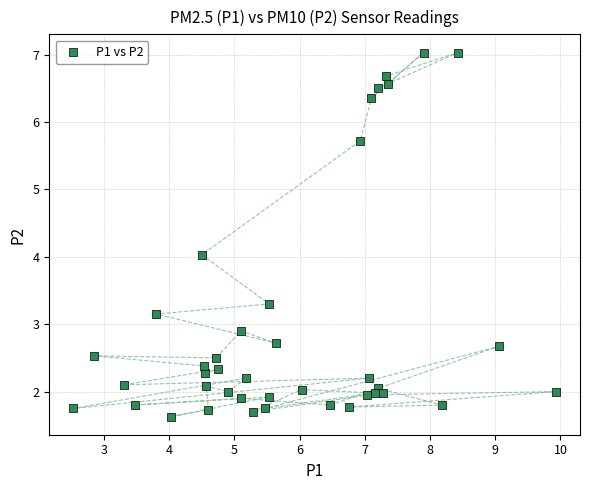

What is the range of Y values (max minus min)?

5.4